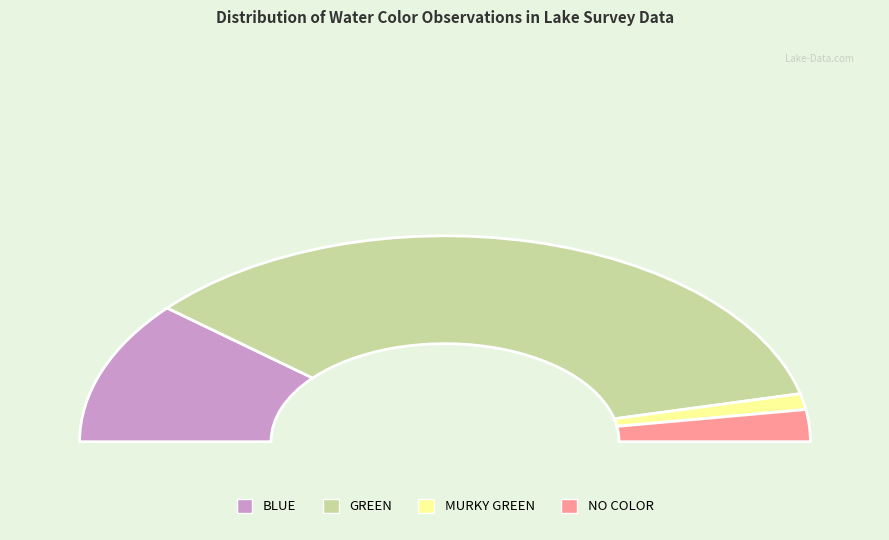

Which category has the smallest portion of the pie?

MURKY_GREEN